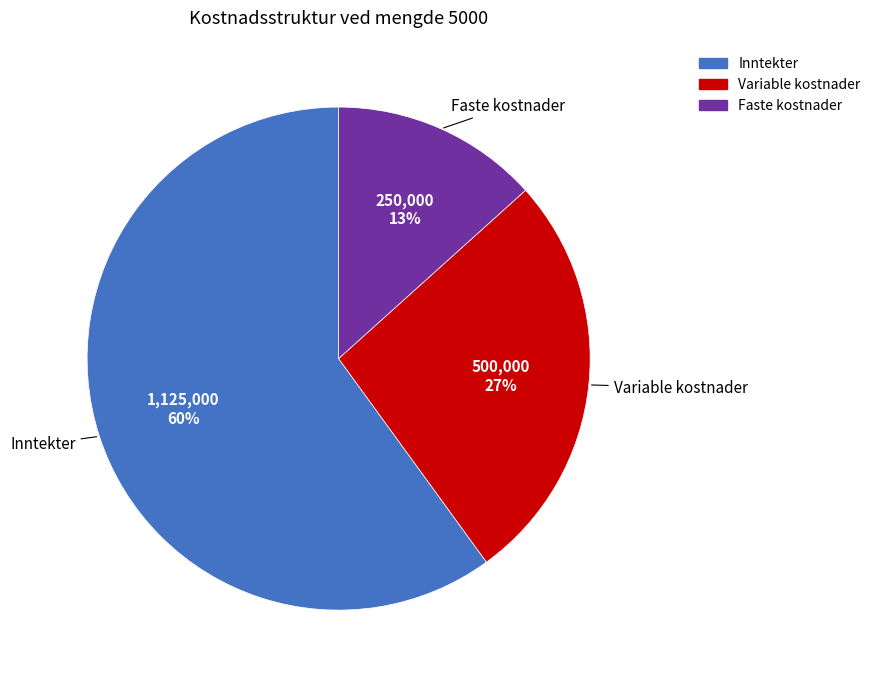

Which category has the smallest portion of the pie?

Faste kostnader